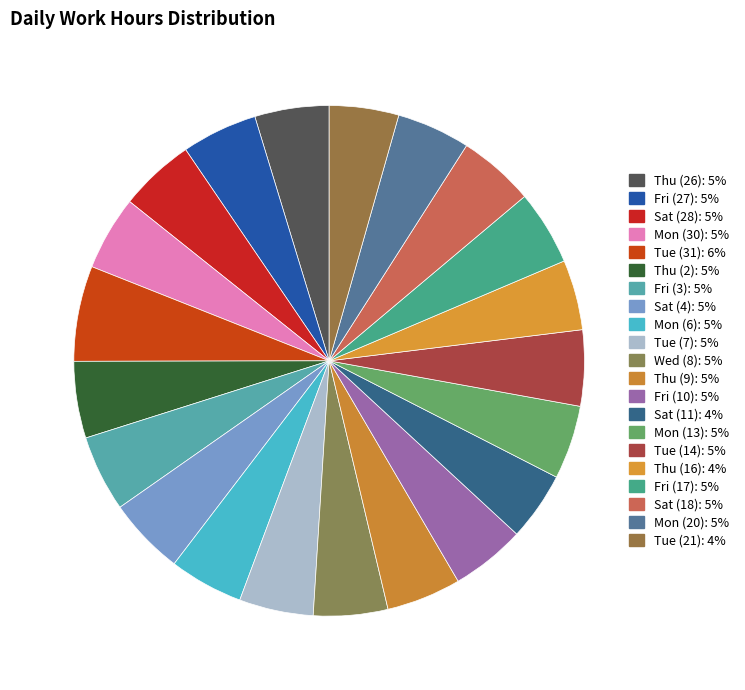

Rank the categories by value from lowest to highest.

Sat (11), Tue (21), Thu (16), Mon (20), Mon (13), Mon (6), Tue (7), Thu (26), Wed (8), Fri (10), Mon (30), Thu (9), Fri (17), Sat (28), Fri (27), Tue (14), Sat (18), Fri (3), Thu (2), Sat (4), Tue (31)